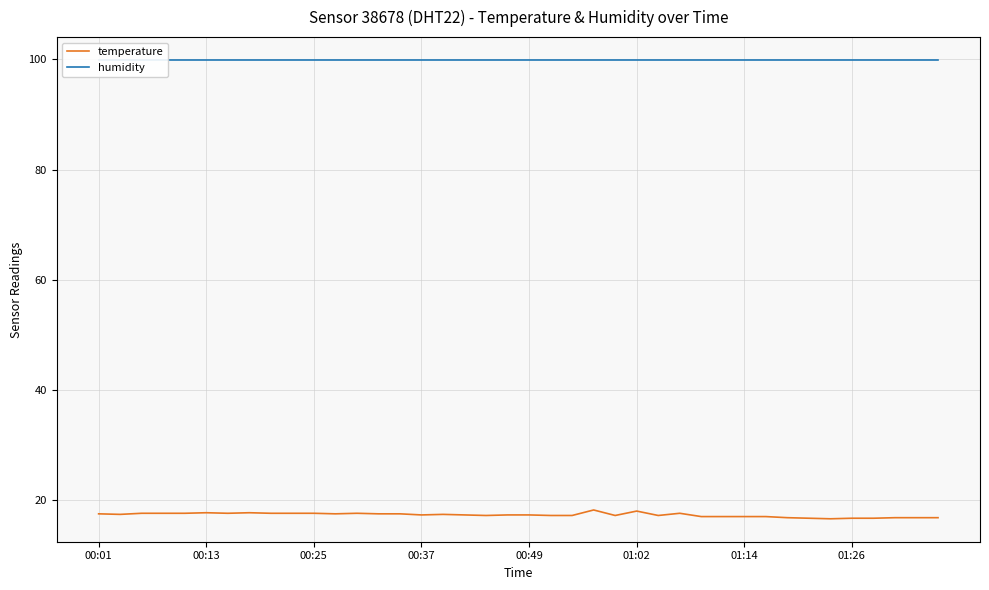

Is the value of humidity at 24 greater than the value of temperature at 21?

Yes